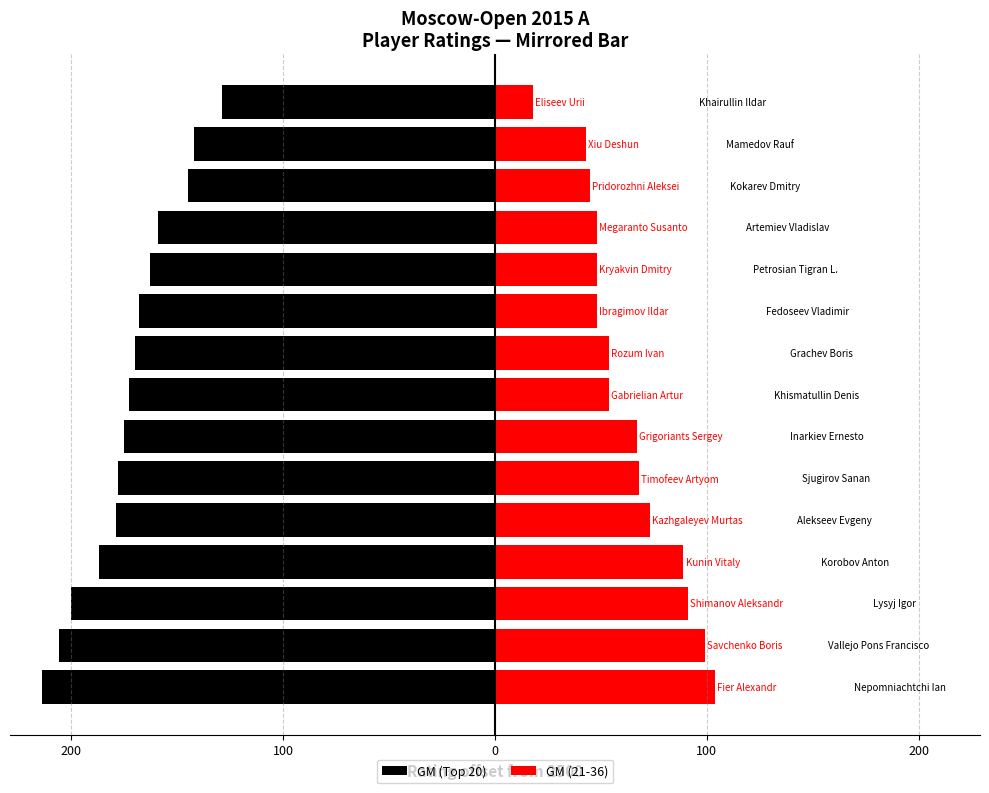

The value of GM (Top 20) at 14 is -129. True or false?

True